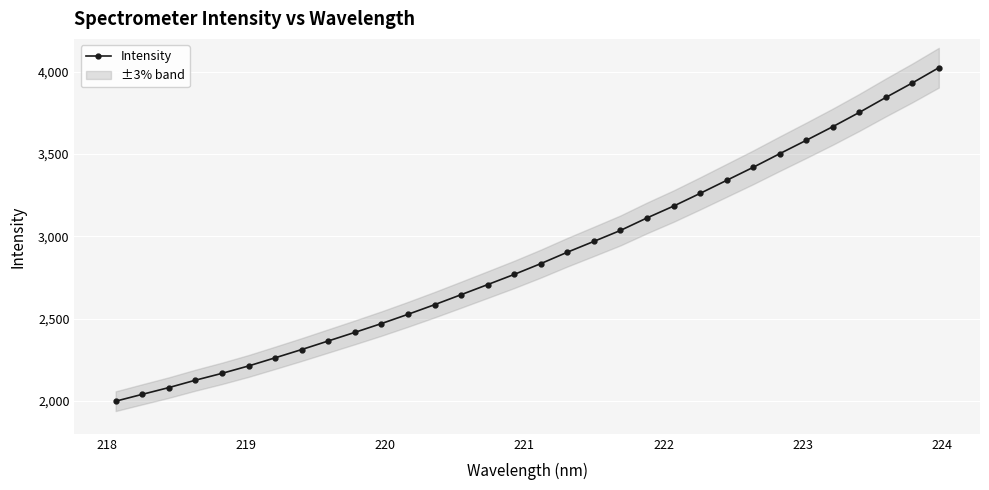

Reading left to right, transcribe all the data shown in this chart.

1998.2	2039.8	2080.8	2125.7	2167.4	2212.4	2261.8	2312.1	2364.2	2416.5	2469.9	2526.2	2584.6	2645.5	2706.9	2768.7	2834.2	2903.6	2969.3	3035.9	3112.0	3183.7	3261.0	3340.1	3419.4	3502.2	3583.6	3666.4	3753.1	3844.0	3932.3	4024.9